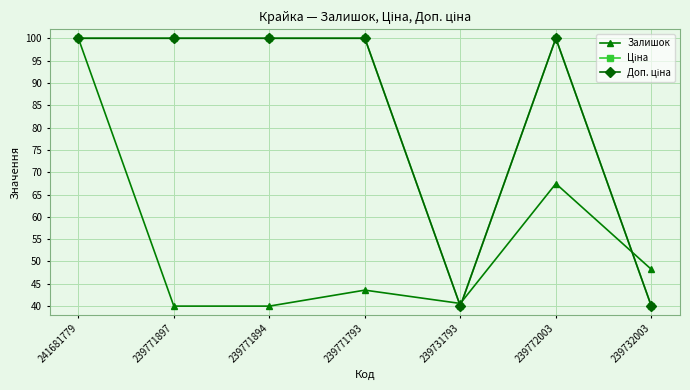

In Залишок, how many points are higher than both neighbors (excluding endpoints)?

2